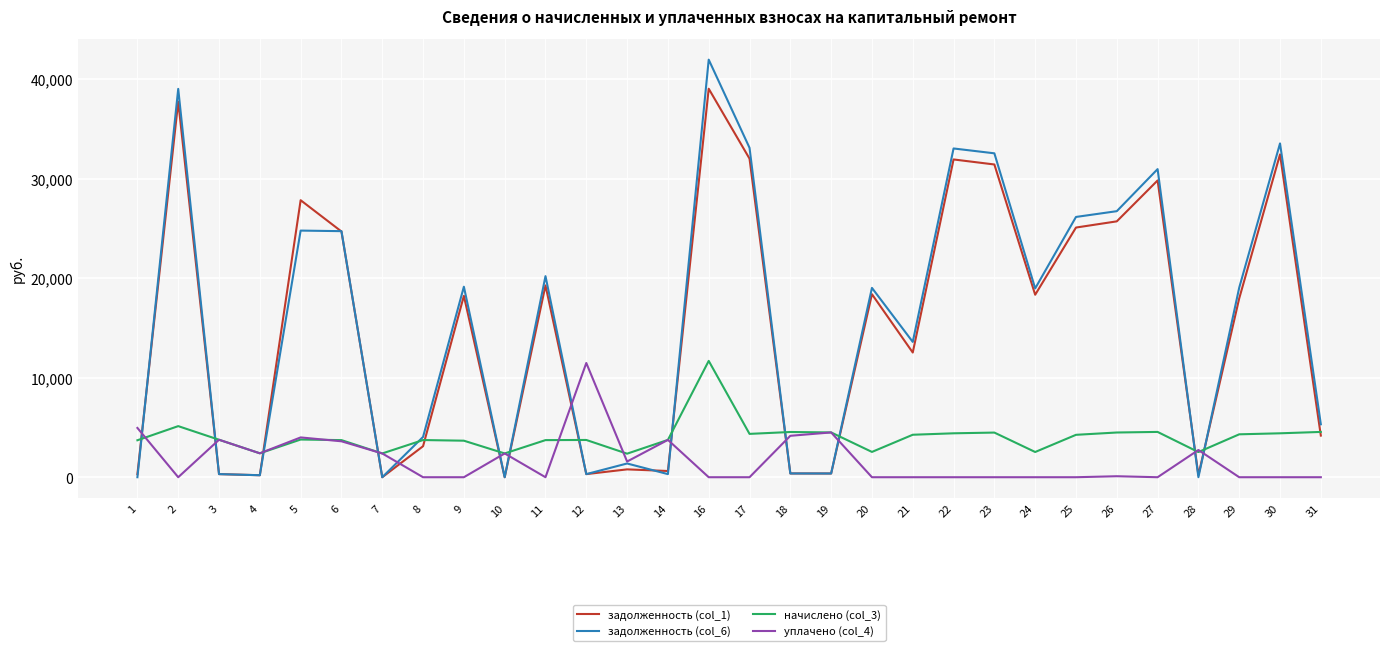

What is the spread (max minus min) of values at 6?

21117.7